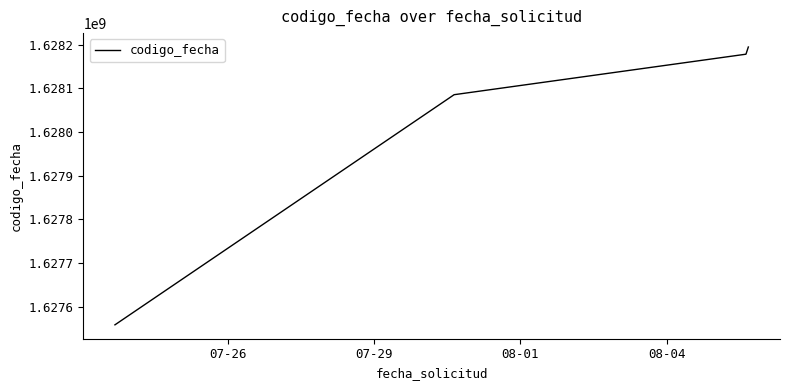

What is the average value?

1628004322